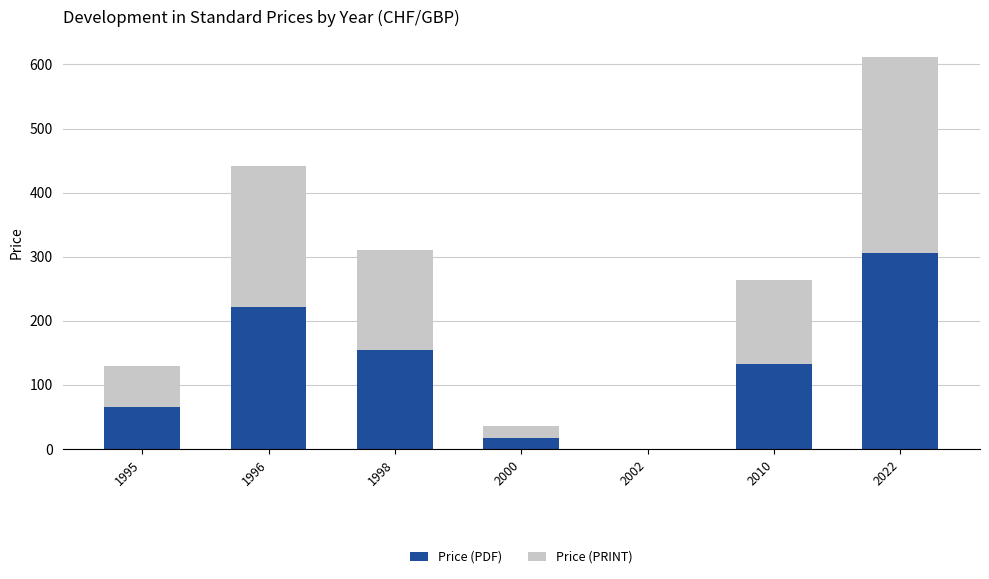

Count the number of categories in the chart.

7